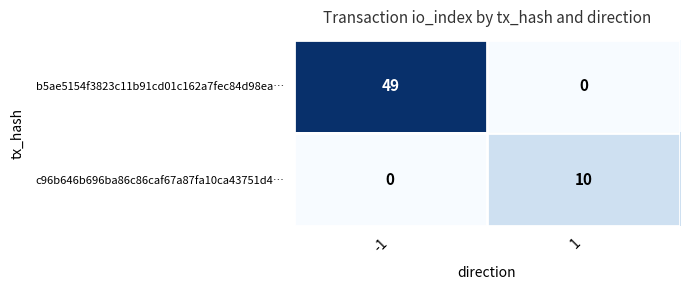

What value does the c96b646b696ba86c86caf67a87fa10ca43751d4… series have at 1?

10